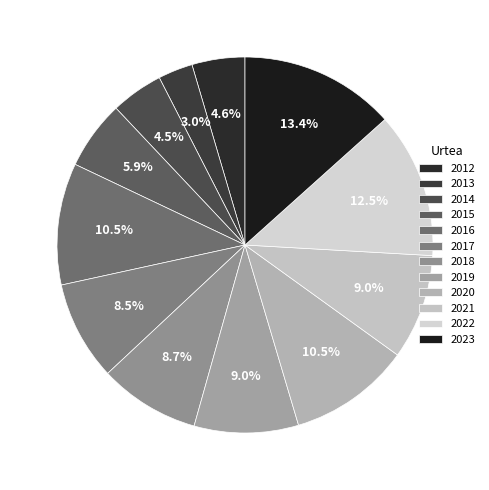

How many slices are in this pie chart?

12